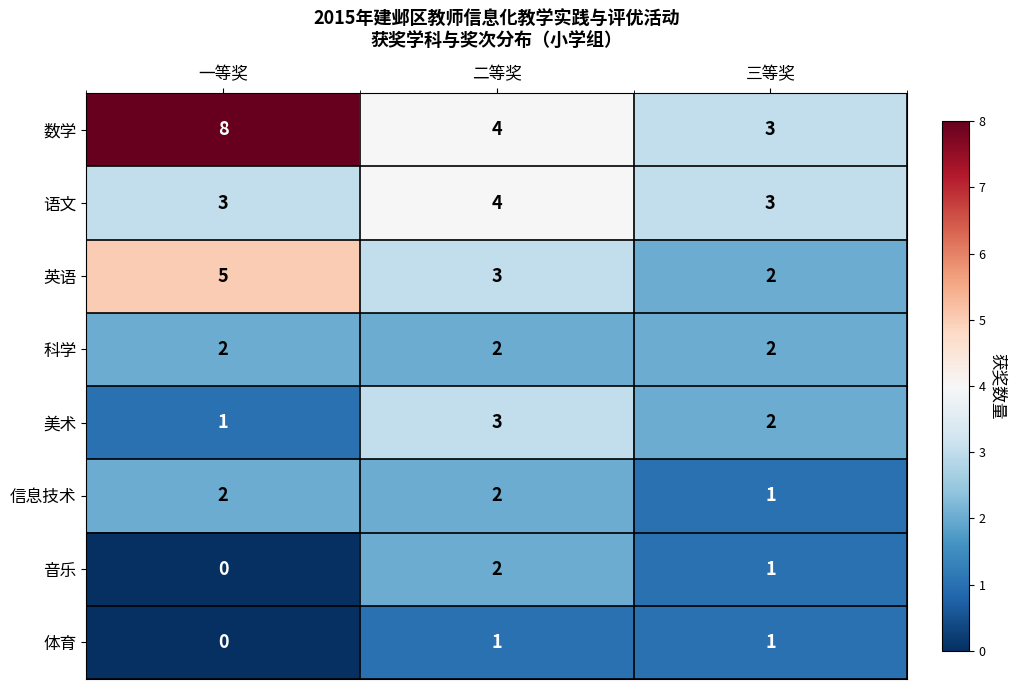

Where is 音乐 nearest to the value 1?

三等奖